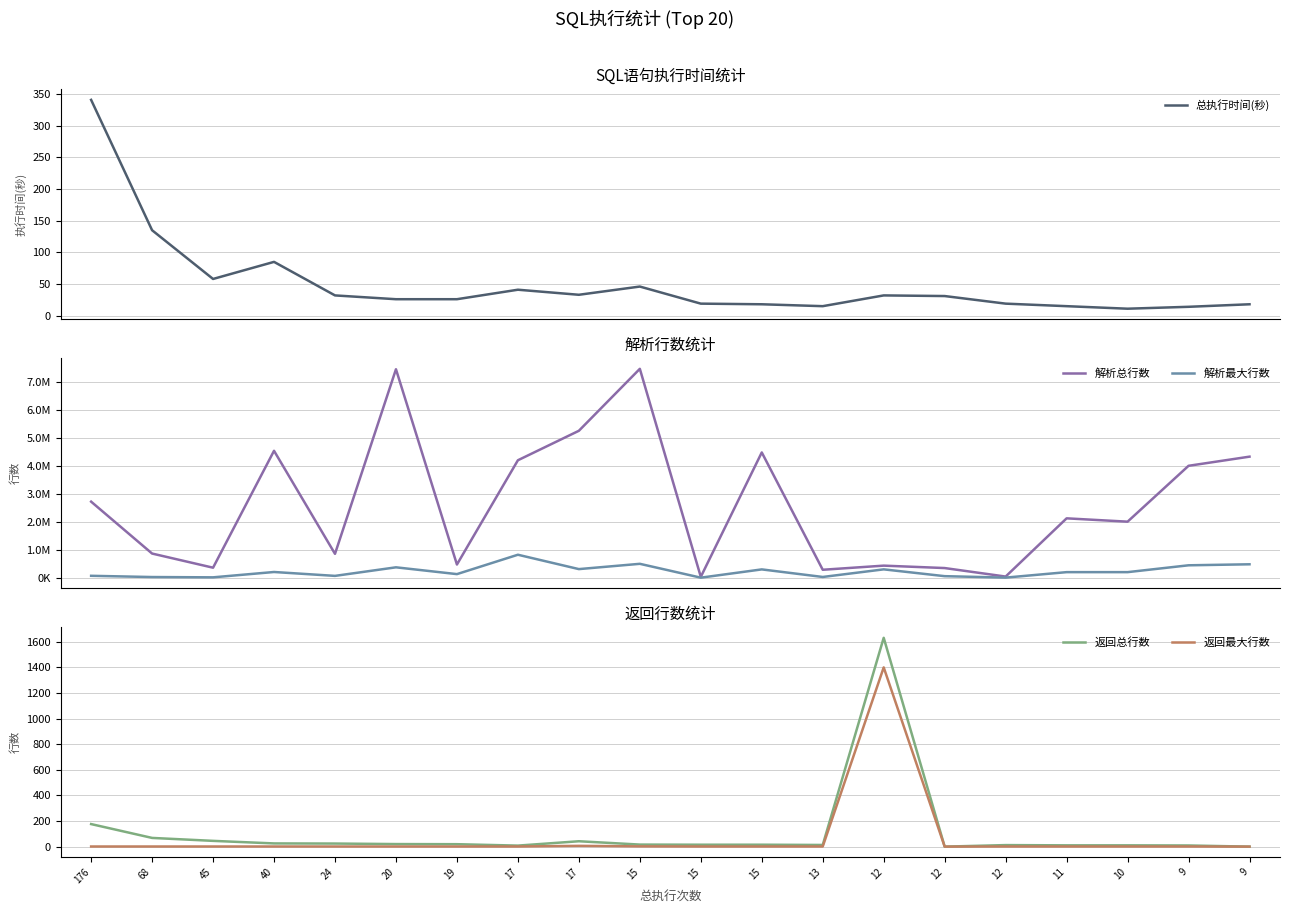

What are all the series names shown in the legend?

总执行时间(秒), 解析总行数, 解析最大行数, 返回总行数, 返回最大行数